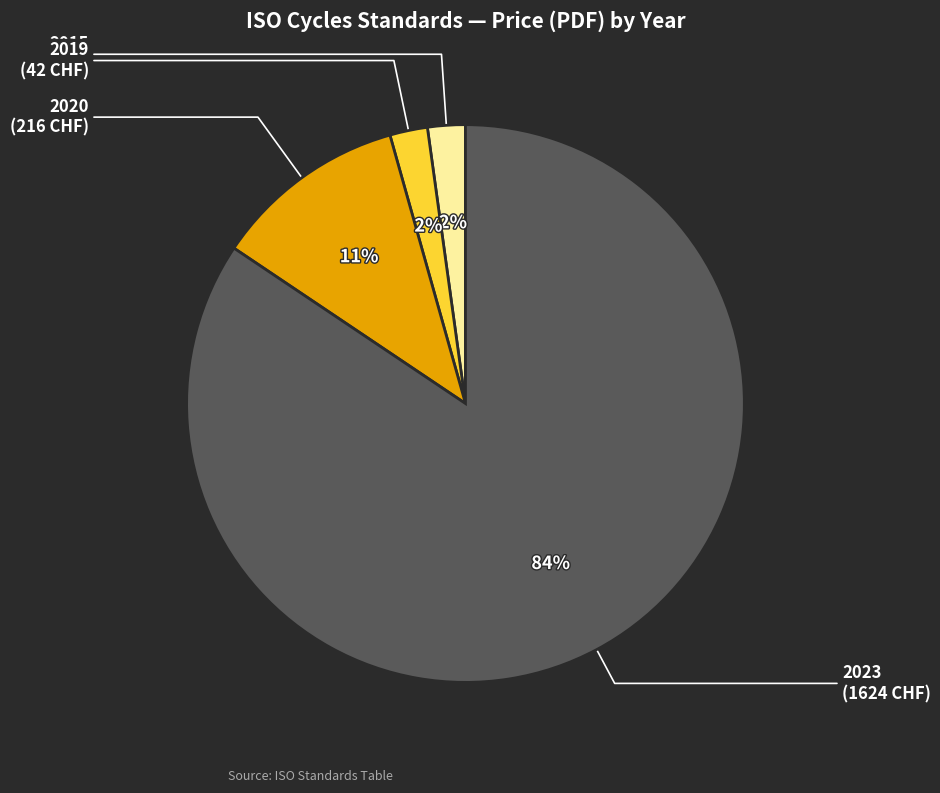

To the nearest percent, what percentage of the pie is 2015?

2%